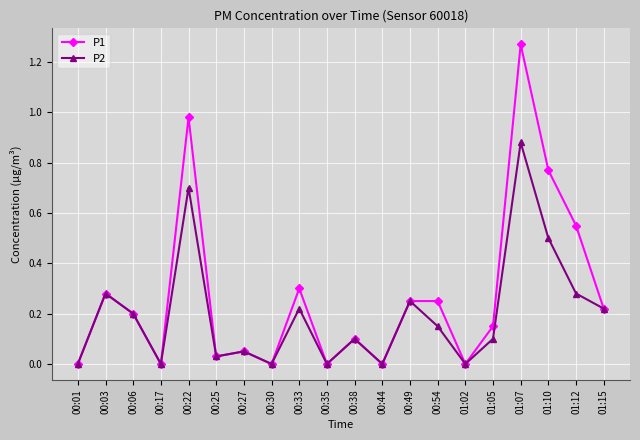

True or false: P1 has more than 0 points higher than both neighbors.

True